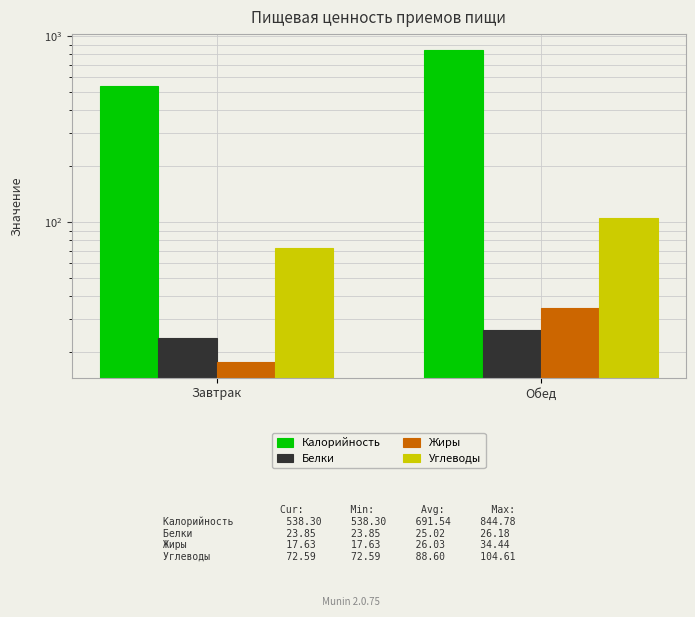

Rank the categories by Жиры value from lowest to highest.

Завтрак, Обед